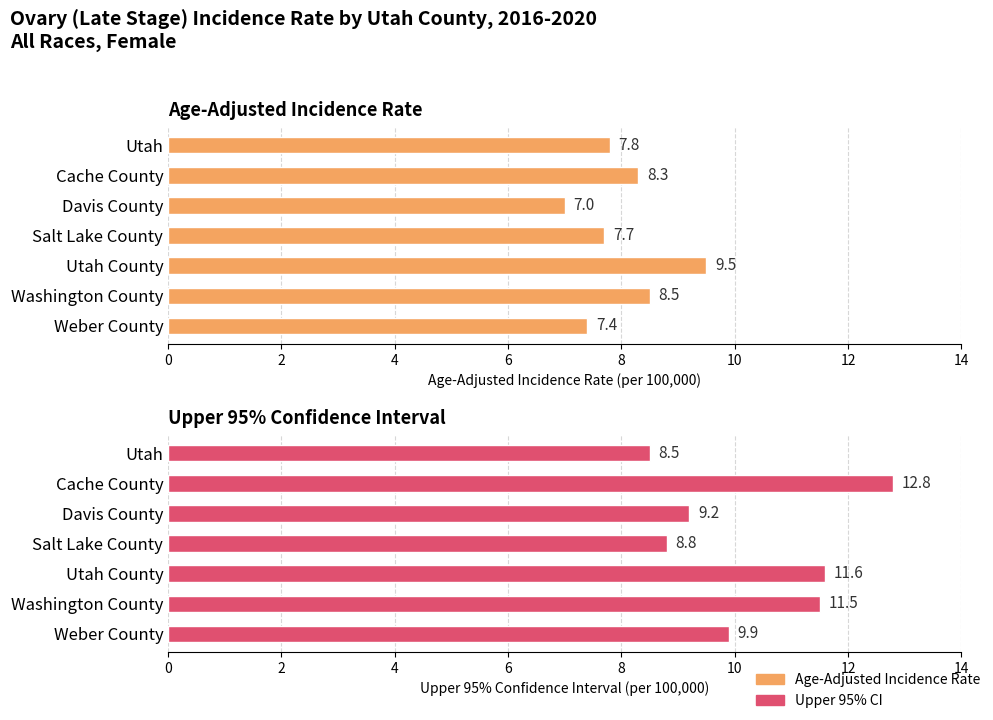

The value of Age-Adjusted Incidence Rate at Davis County is 2.0. True or false?

False